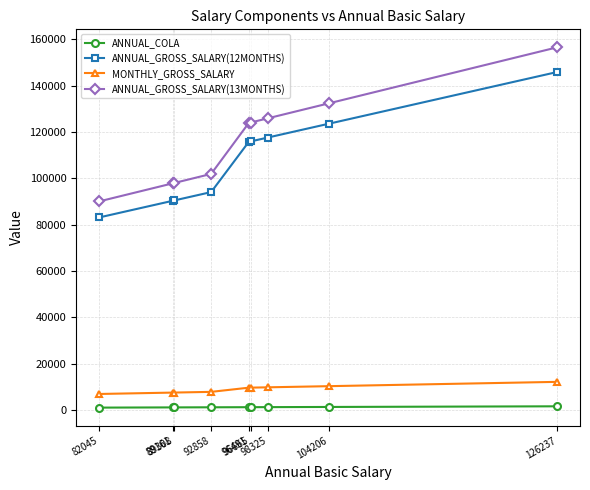

What is the total value across all series at 98325?

254491.8